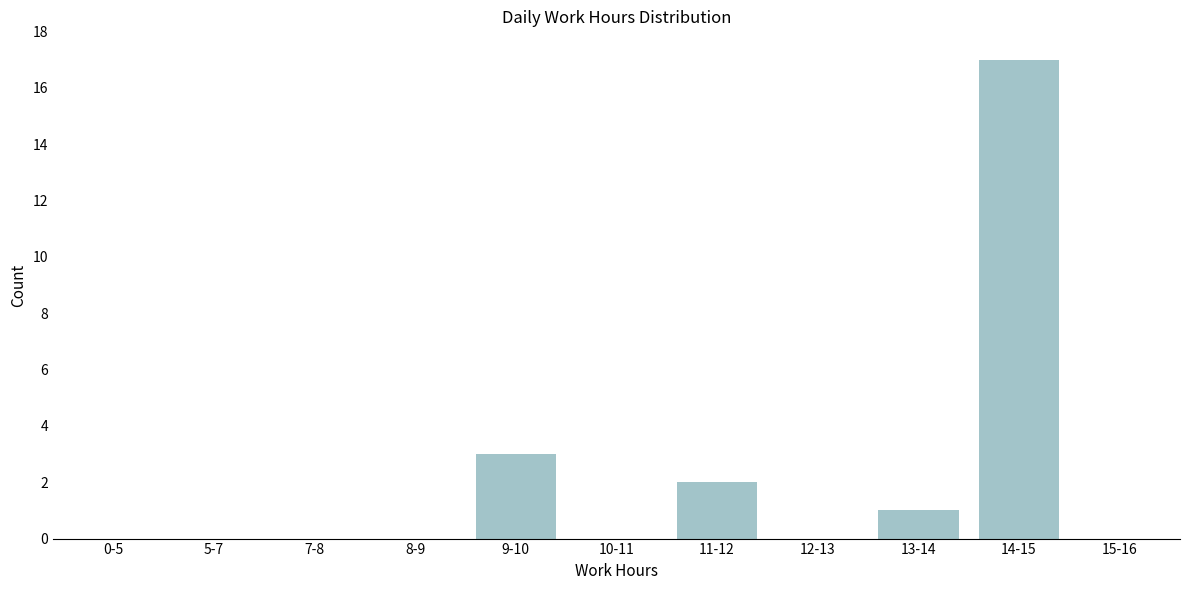

Reading right to left, transcribe all the data shown in this chart.

15-16=0	14-15=17	13-14=1	12-13=0	11-12=2	10-11=0	9-10=3	8-9=0	7-8=0	5-7=0	0-5=0